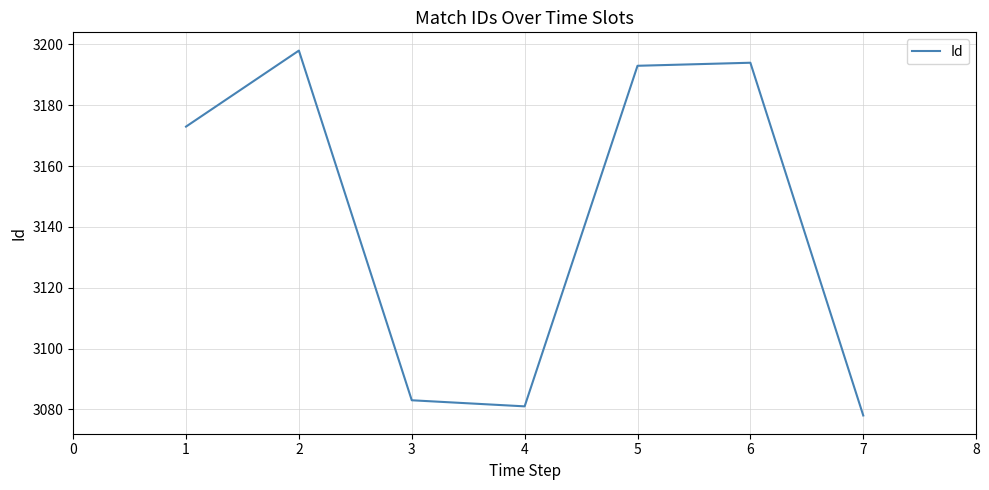

True or false: the data shows 2138 at 1.

False